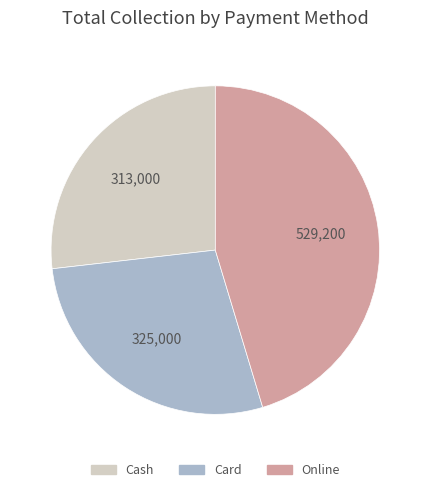

Is Card the majority of the pie?

No